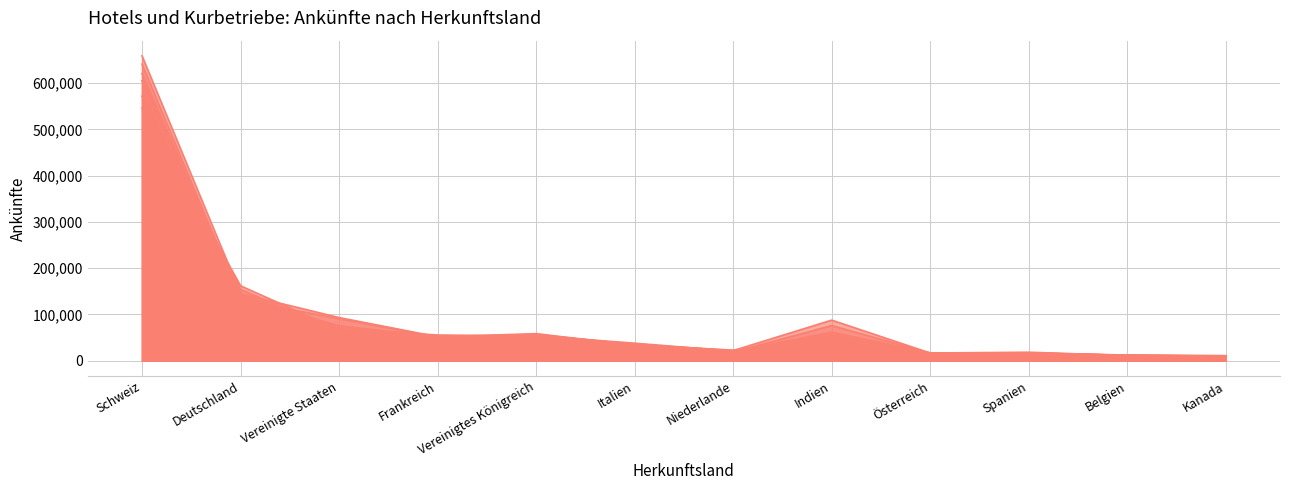

At Indien, list the series in order from smallest to largest.

Ankünfte 2011, Ankünfte 2014, Ankünfte 2012, Ankünfte 2016, Ankünfte 2017, Ankünfte 2018